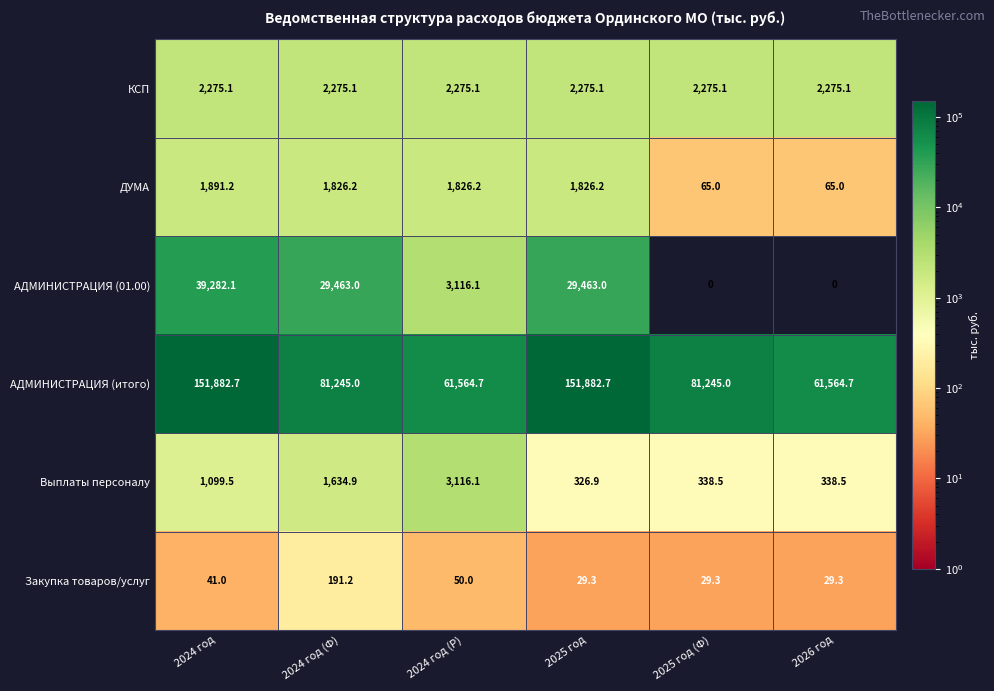

What is the minimum value for ДУМА?

65.0